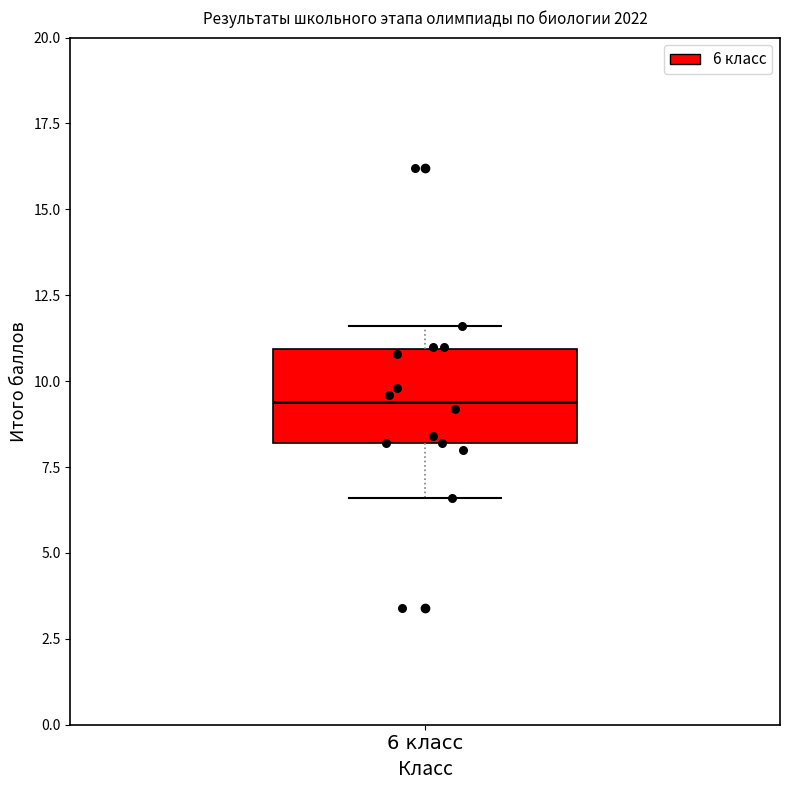

Where does the upper whisker of the box for 6 класс end on the y-axis? The values are not printed on the chart, so give them approximately, as read against the axis.

11.5